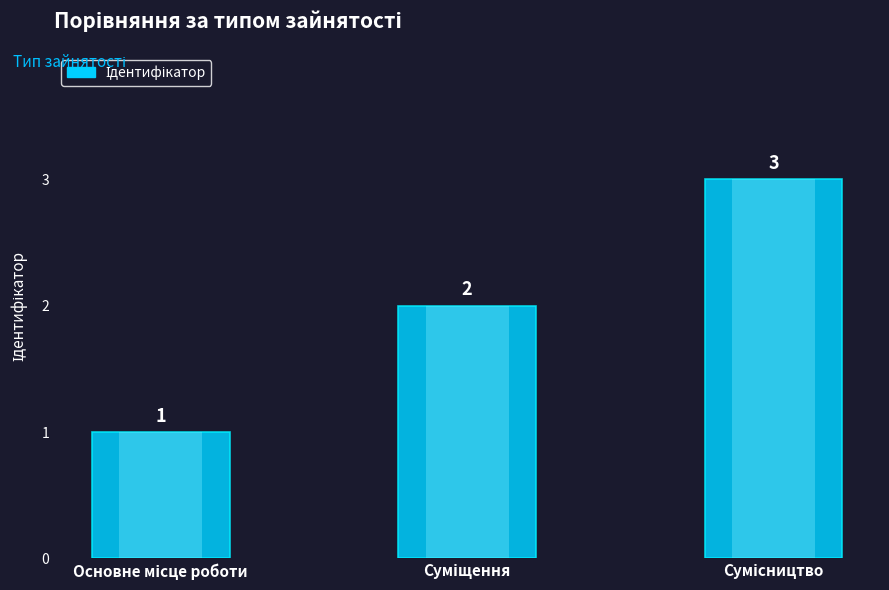

Reading left to right, transcribe all the data shown in this chart.

Основне місце роботи=1	Суміщення=2	Сумісництво=3